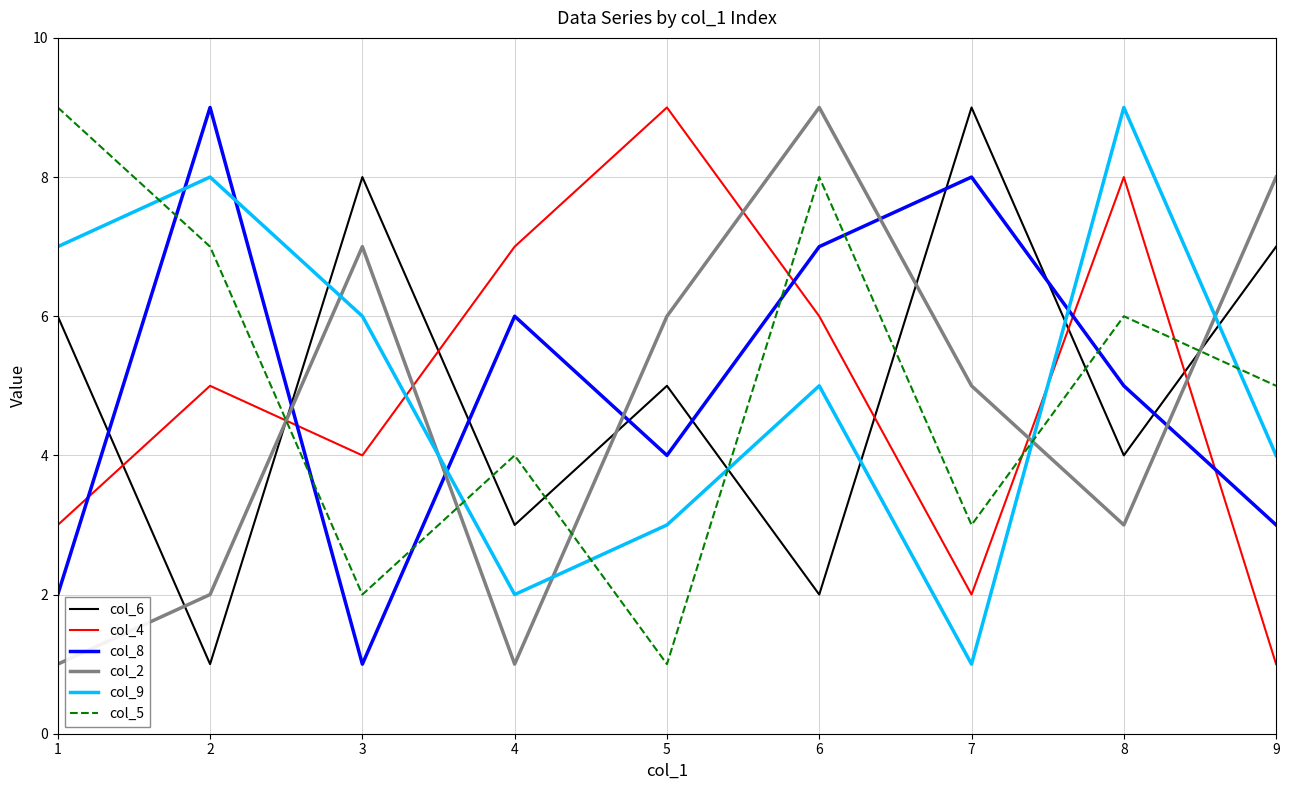

At which label does col_8 first exceed 5?

2